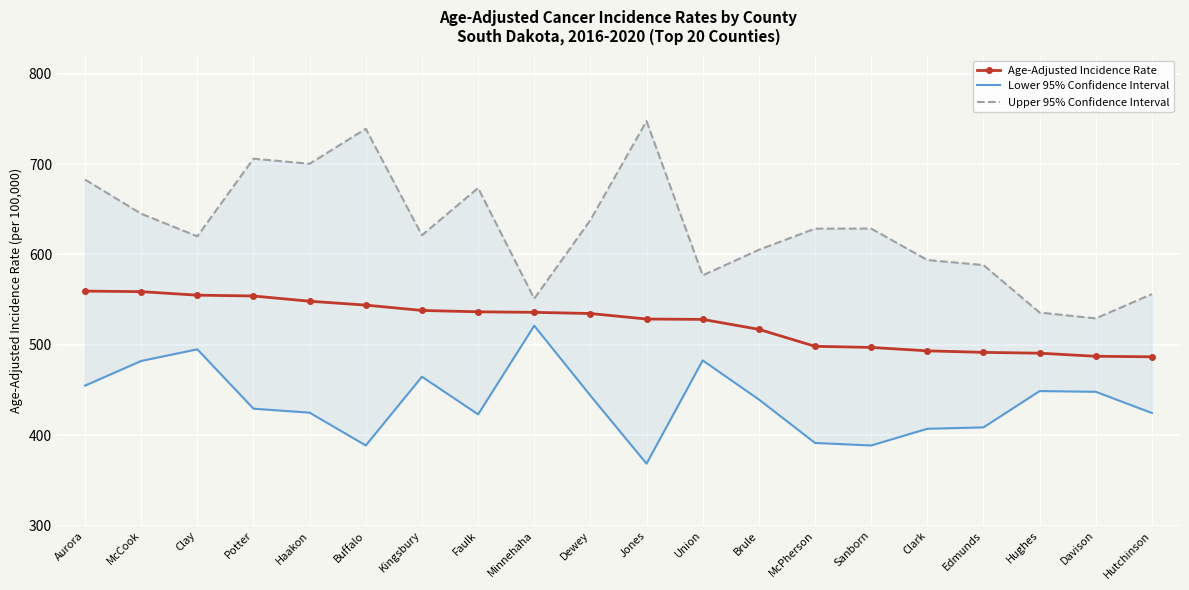

What position from the right is Edmunds?

4